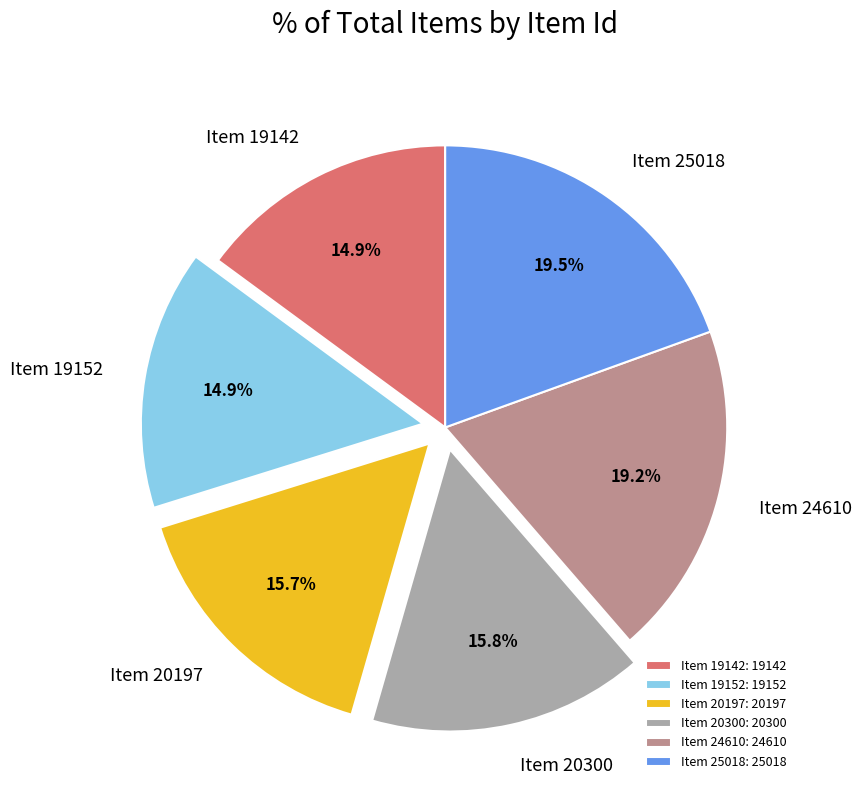

Between Item 25018 and Item 19142, which is larger?

Item 25018